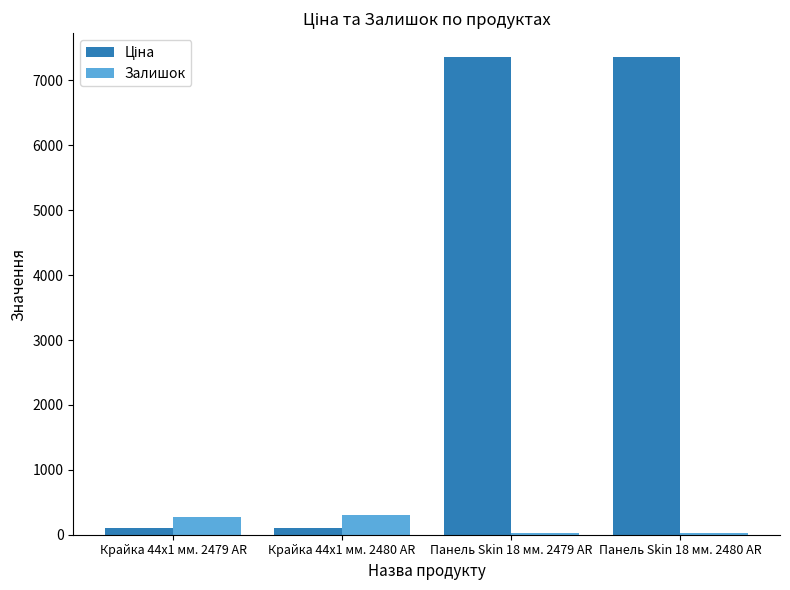

What is the maximum value shown in the chart?

7360.2